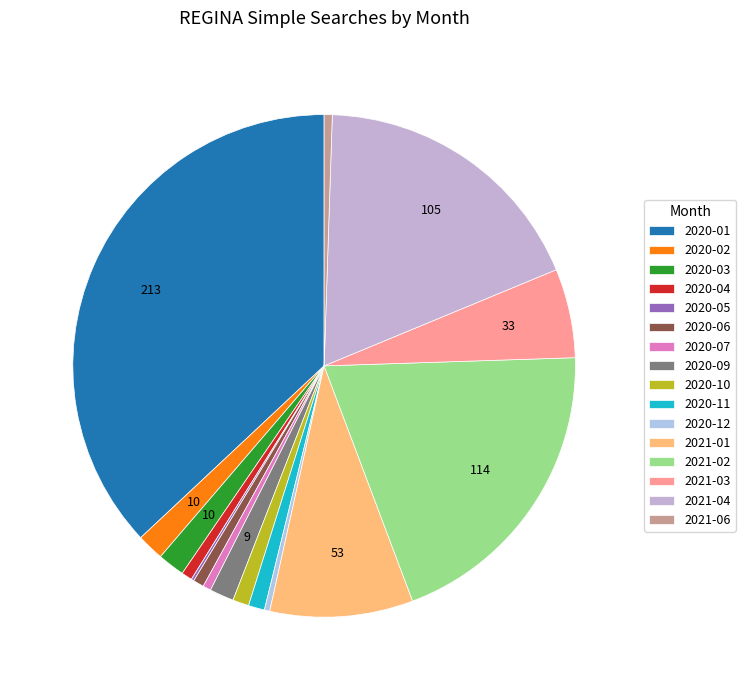

The 2021-06 slice represents 11% of the pie. True or false?

False